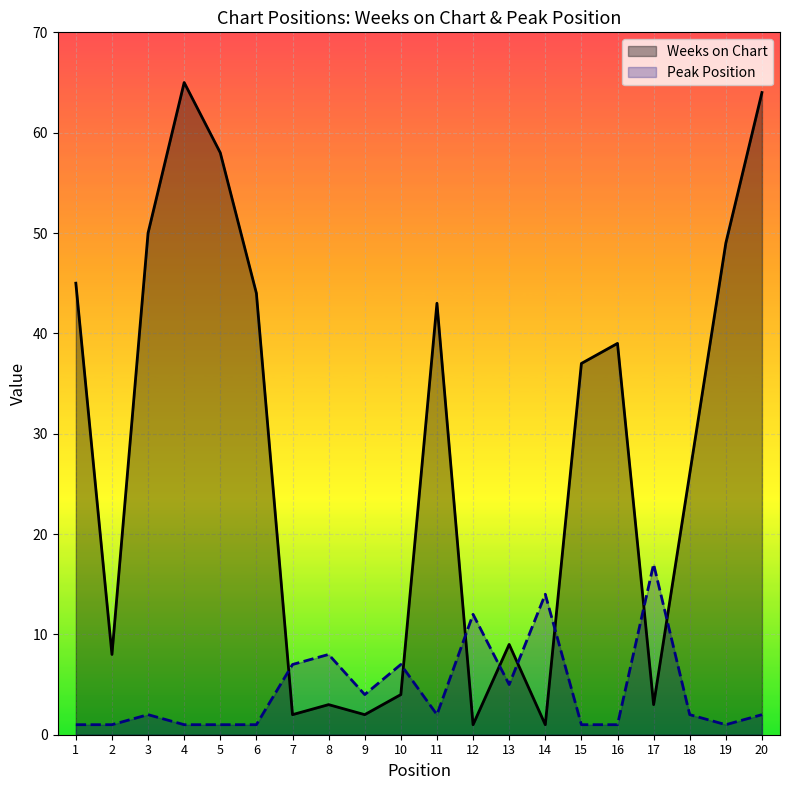

What is the value of the Weeks on Chart point at the 18th from the left?

26